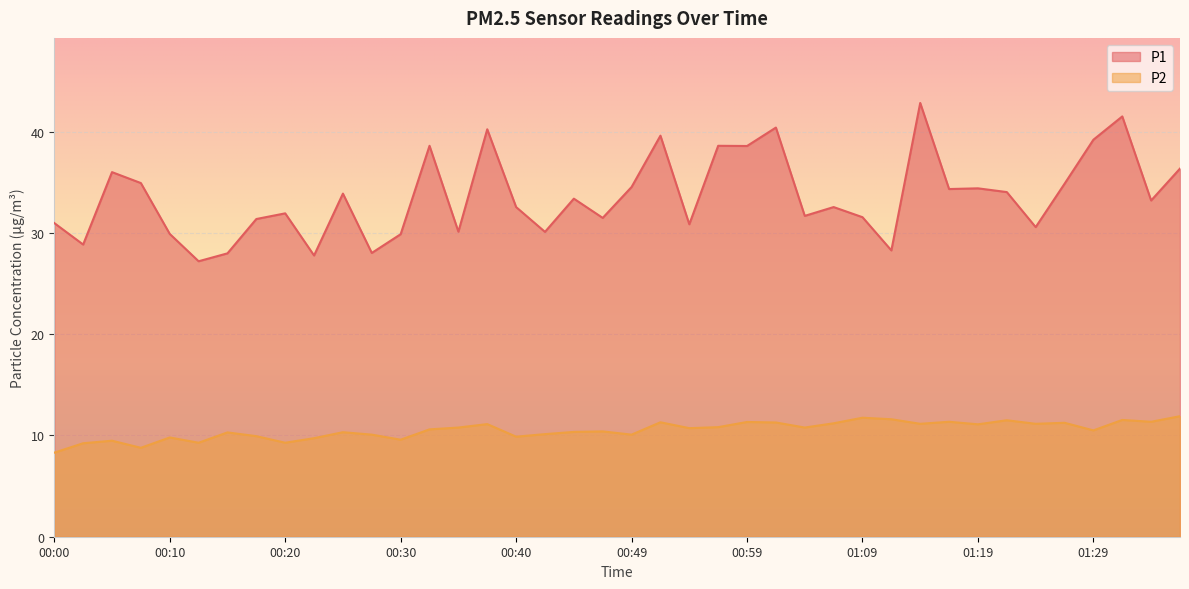

List the labels in order of P2 value, largest first.

01:36, 01:09, 01:11, 01:31, 01:21, 01:16, 01:33, 00:59, 00:52, 01:02, 01:26, 01:06, 01:14, 01:24, 00:37, 01:19, 00:57, 00:35, 01:04, 00:54, 00:32, 01:29, 00:47, 00:44, 00:25, 00:15, 00:42, 00:27, 00:49, 00:18, 00:40, 00:10, 00:22, 00:30, 00:05, 00:13, 00:20, 00:03, 00:08, 00:00